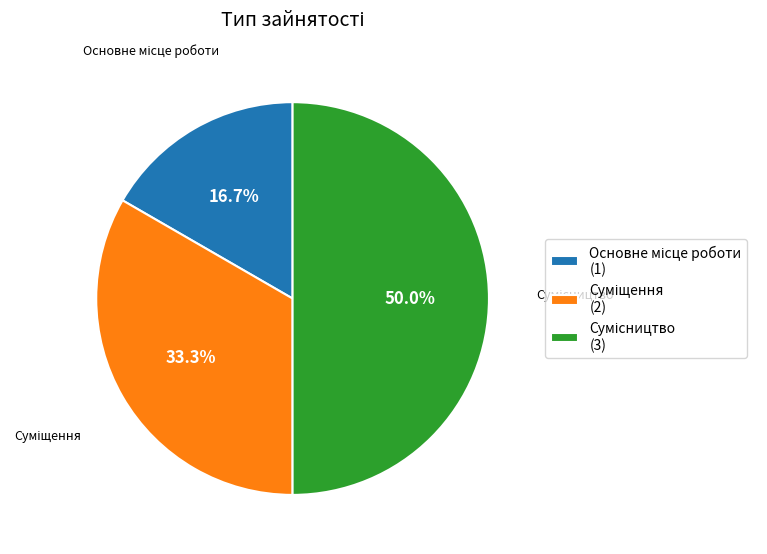

To the nearest percent, what is the difference between the largest and smallest slice percentages?

33%